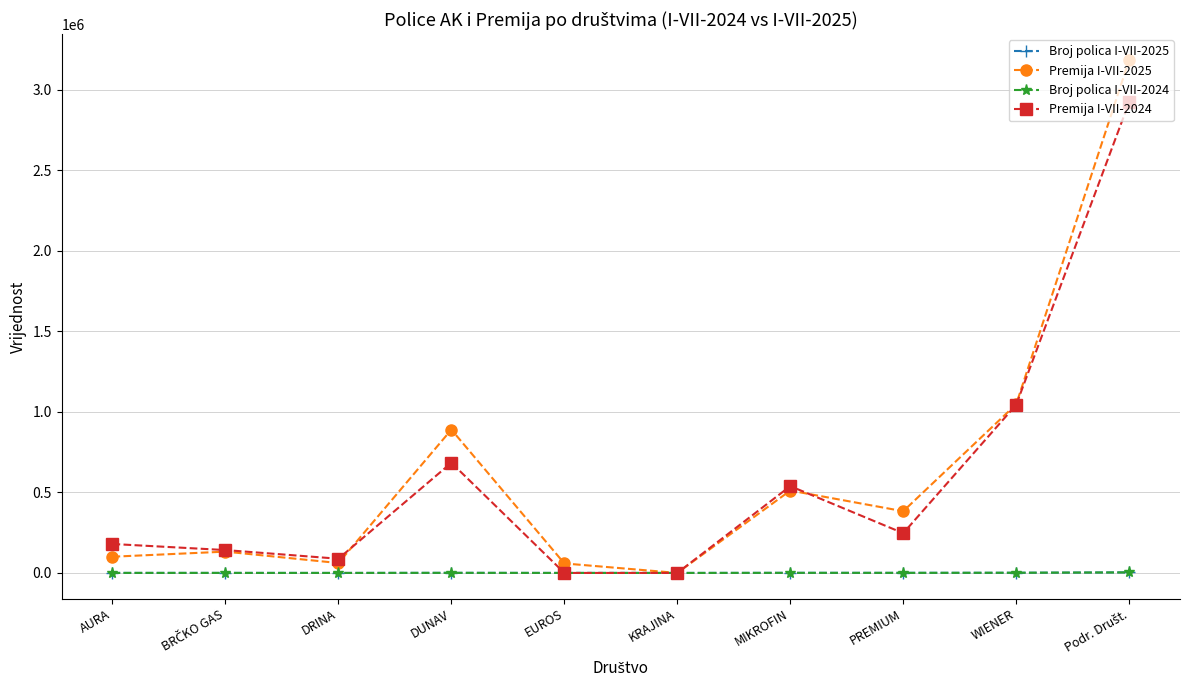

What is the sum of the Broj polica I-VII-2025 values at KRAJINA and DRINA?

48